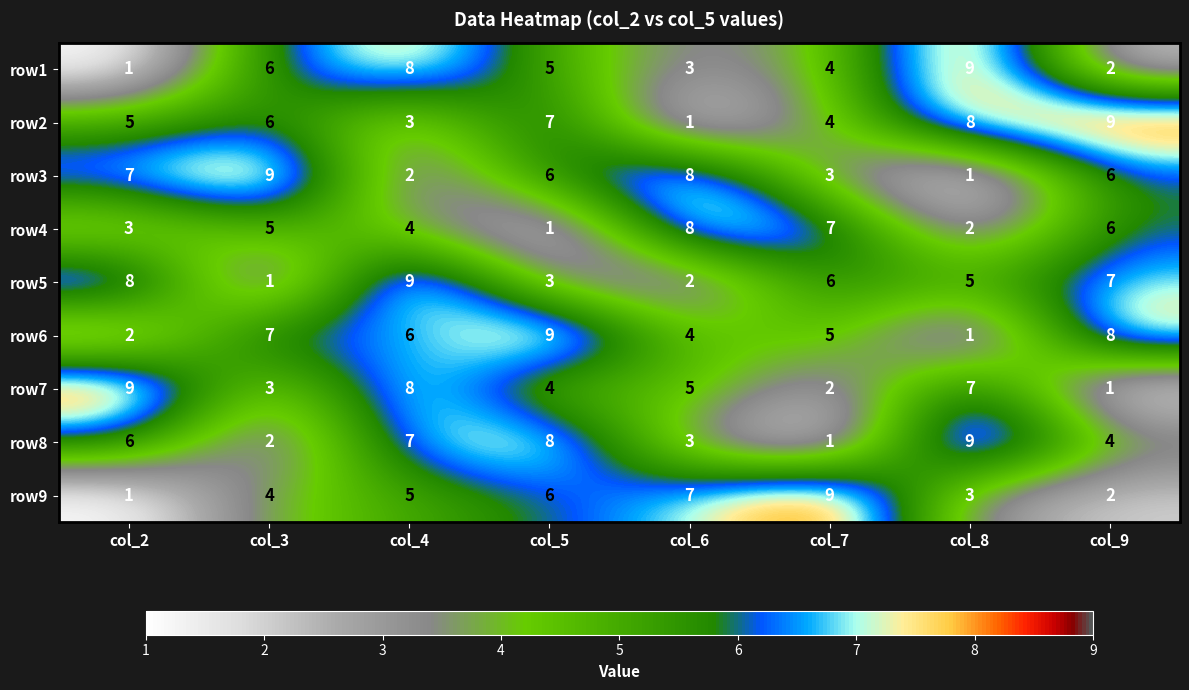

At which category is the sum across all series the highest?

col_4